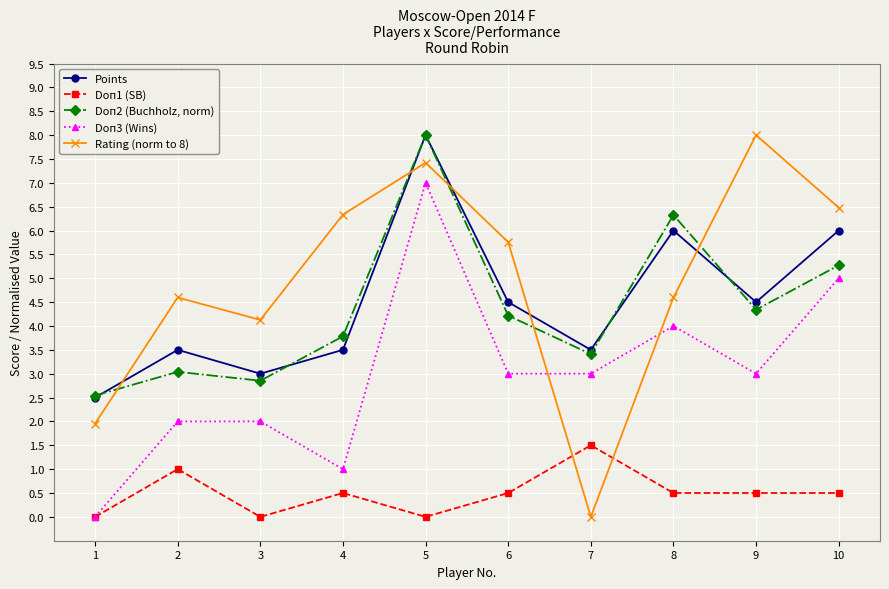

What are all the series names shown in the legend?

Points, Doп1 (SB), Doп2 (Buchholz, norm), Doп3 (Wins), Rating (norm to 8)